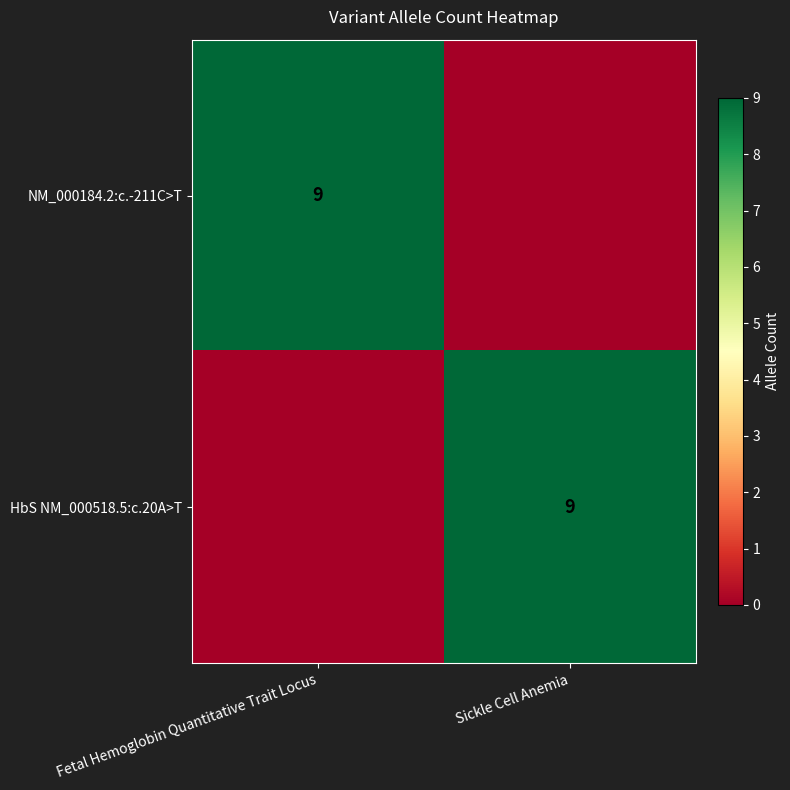

At which label does HbS NM_000518.5:c.20A>T reach its minimum?

Fetal Hemoglobin Quantitative Trait Locus